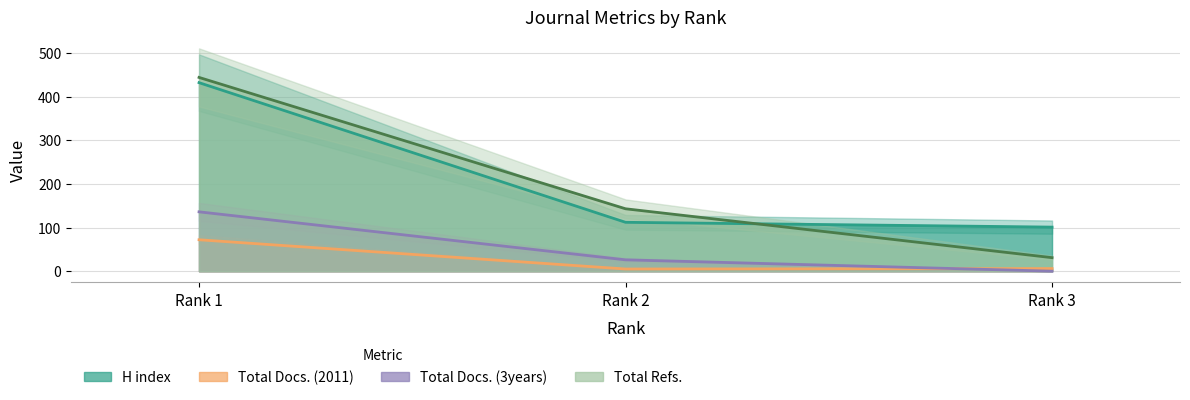

What is the minimum value for Total Refs.?

31